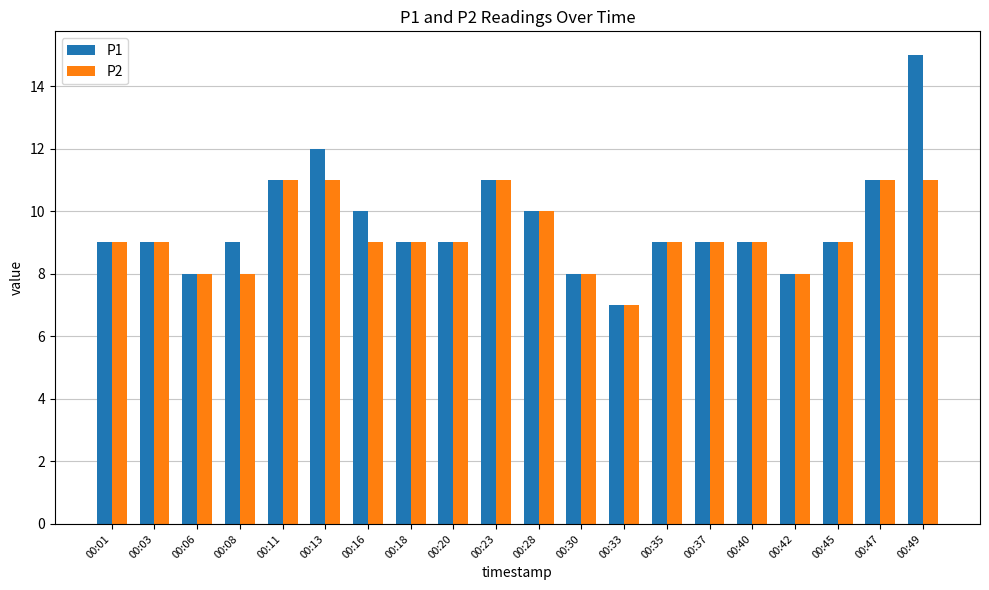

The P1 series shows 8 at 00:42. True or false?

True